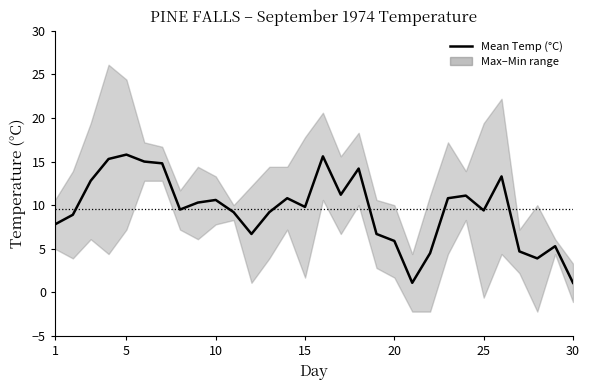

What is the smallest value displayed?

1.1